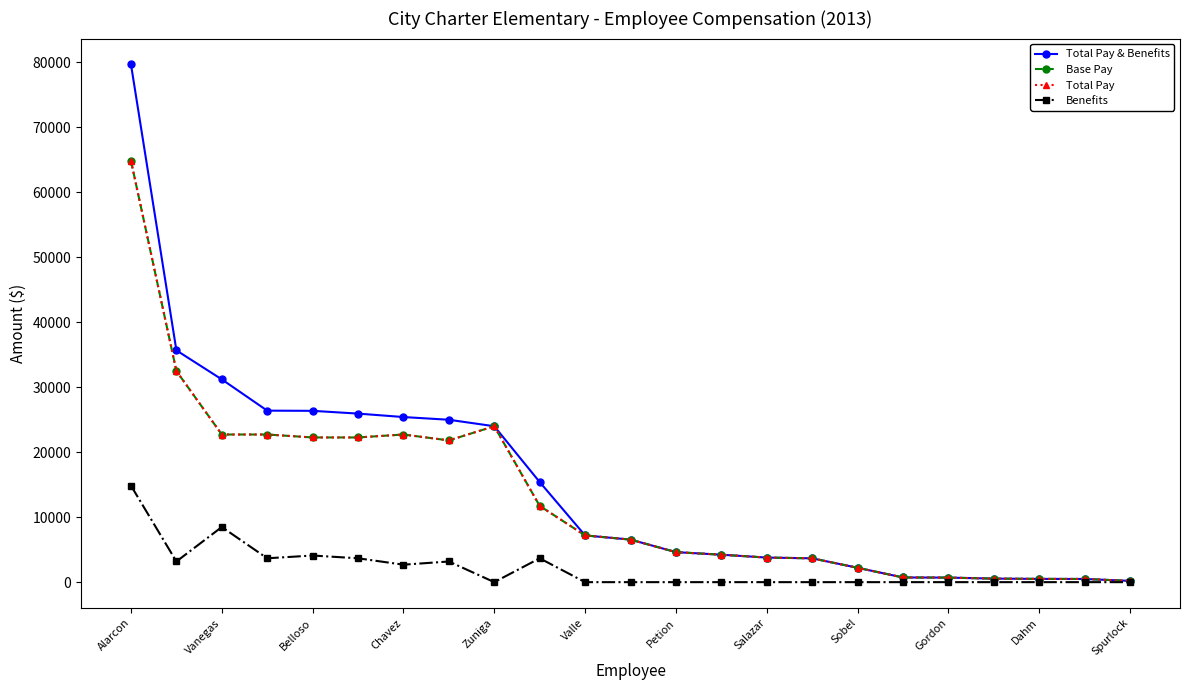

Reading left to right, transcribe all the data shown in this chart.

Total Pay & Benefits: 79689	35680	31213	26400	26371	25946	25415	24998	24000	15409	7193	6549	4622	4224	3784	3667	2213	720	700	546	500	490	193
Base Pay: 64839	32500	22727	22727	22273	22273	22727	21818	24000	11736	7193	6549	4622	4224	3784	3667	2213	720	700	546	500	490	193
Total Pay: 64839	32500	22727	22727	22273	22273	22727	21818	24000	11736	7193	6549	4622	4224	3784	3667	2213	720	700	546	500	490	193
Benefits: 14850	3180	8486	3673	4098	3673	2688	3180	0	3673	0	0	0	0	0	0	0	0	0	0	0	0	0